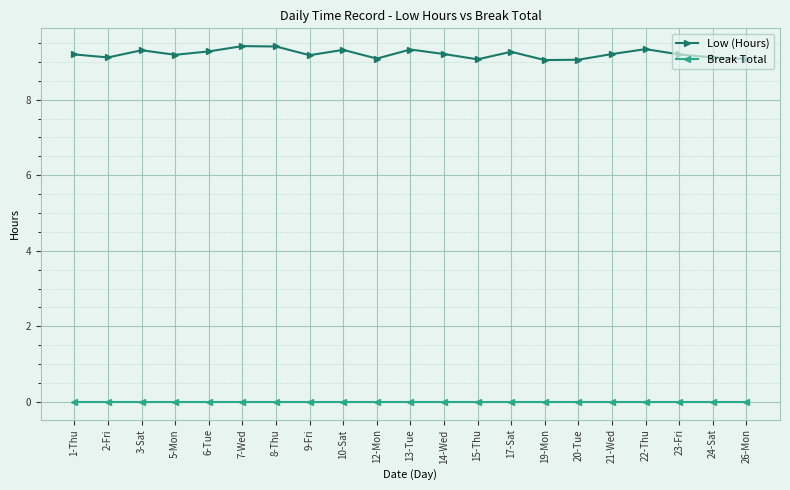

At 13-Tue, list the series in order from largest to smallest.

Low (Hours), Break Total